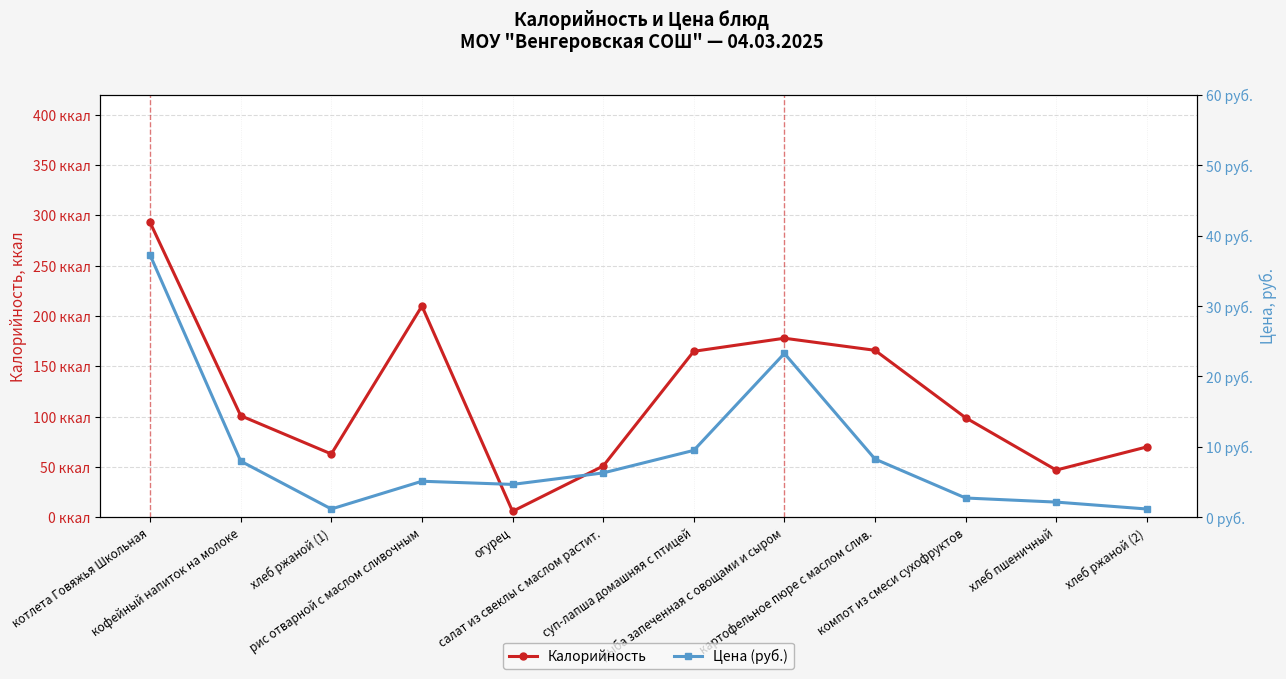

Rank the series by their average value, from lowest to highest.

Цена (руб.), Калорийность